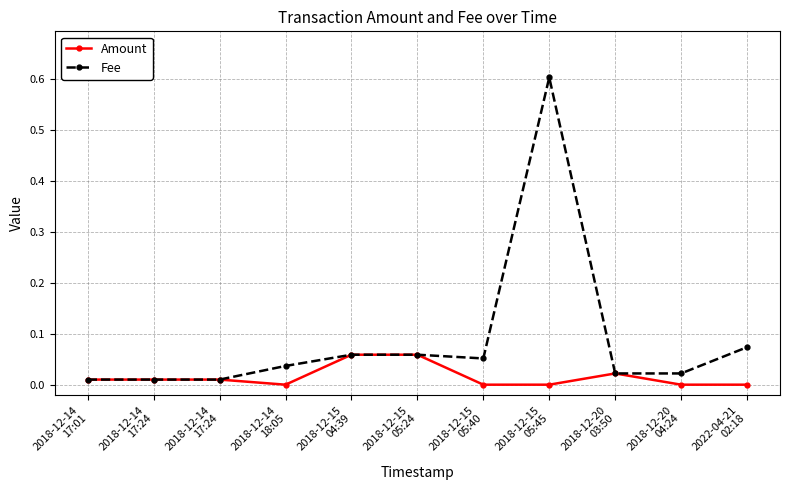

Reading left to right, what are all the values shown in this chart?

Amount: 2018-12-14
17:01=0.0	2018-12-14
17:24=0.0	2018-12-14
17:24=0.0	2018-12-14
18:05=0.0	2018-12-15
04:39=0.1	2018-12-15
05:24=0.1	2018-12-15
05:40=0.0	2018-12-15
05:45=0.0	2018-12-20
03:50=0.0	2018-12-20
04:24=0.0	2022-04-21
02:18=0.0
Fee: 2018-12-14
17:01=0.0	2018-12-14
17:24=0.0	2018-12-14
17:24=0.0	2018-12-14
18:05=0.0	2018-12-15
04:39=0.1	2018-12-15
05:24=0.1	2018-12-15
05:40=0.1	2018-12-15
05:45=0.6	2018-12-20
03:50=0.0	2018-12-20
04:24=0.0	2022-04-21
02:18=0.1